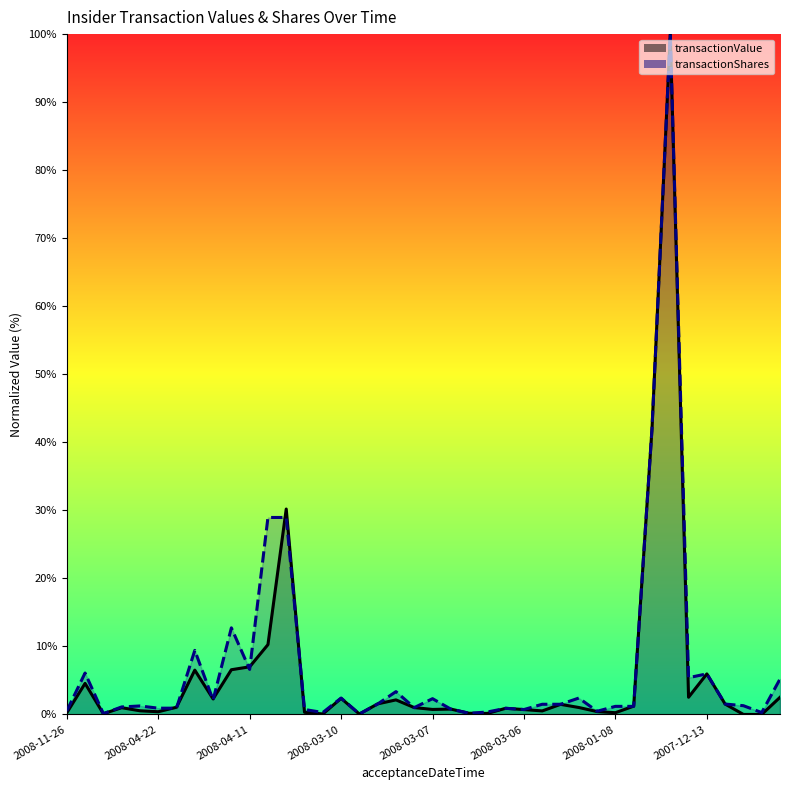

Where is the first local minimum for transactionShares?

2008-09-05